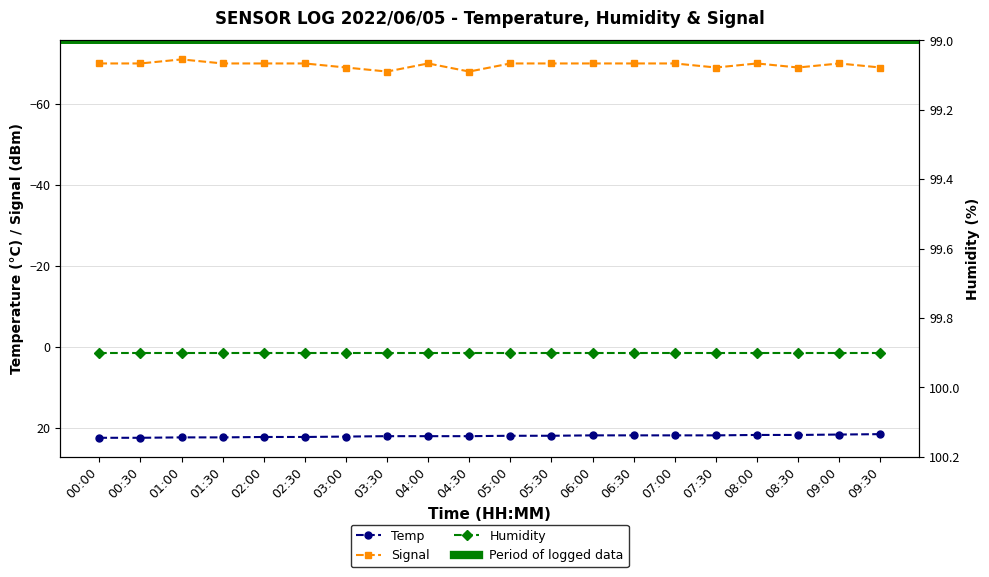

At which category does Signal reach its first local peak?

03:30